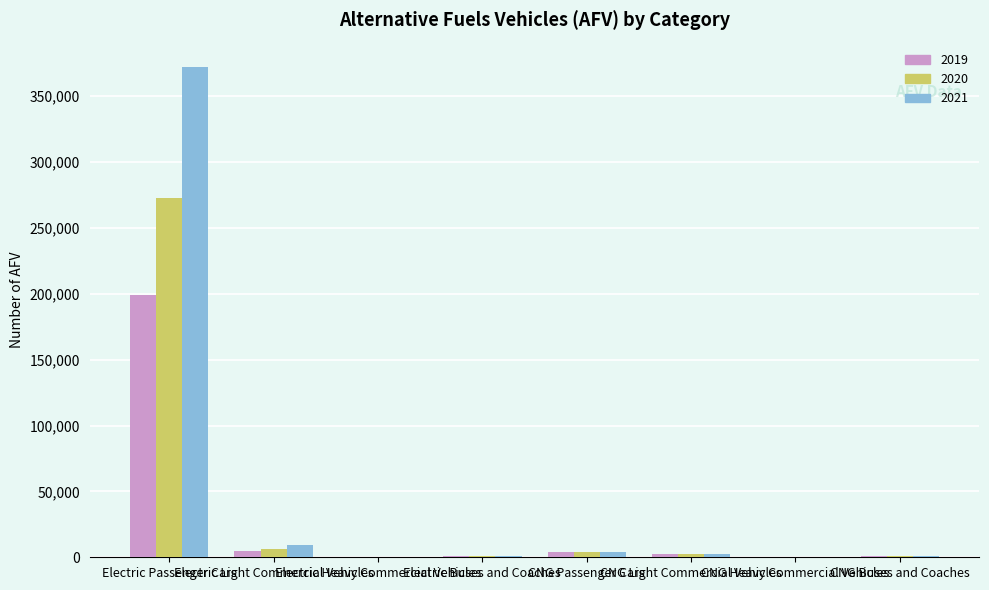

Count the number of categories in the chart.

8